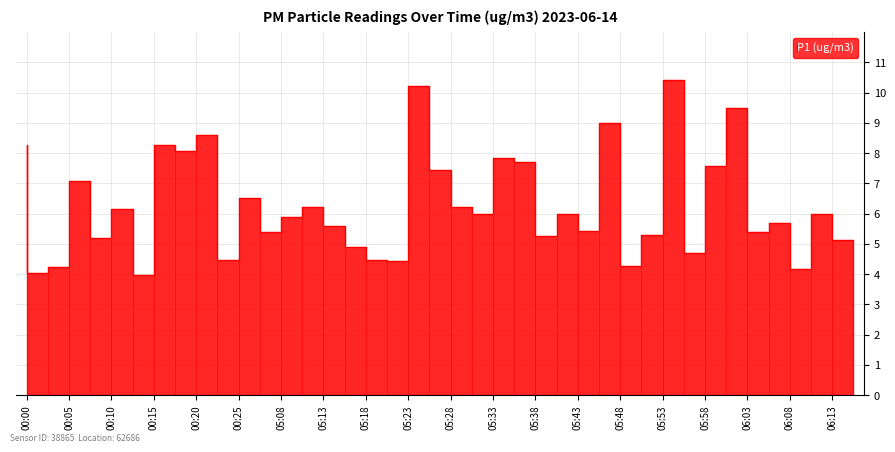

How many data points are less than 6?

20